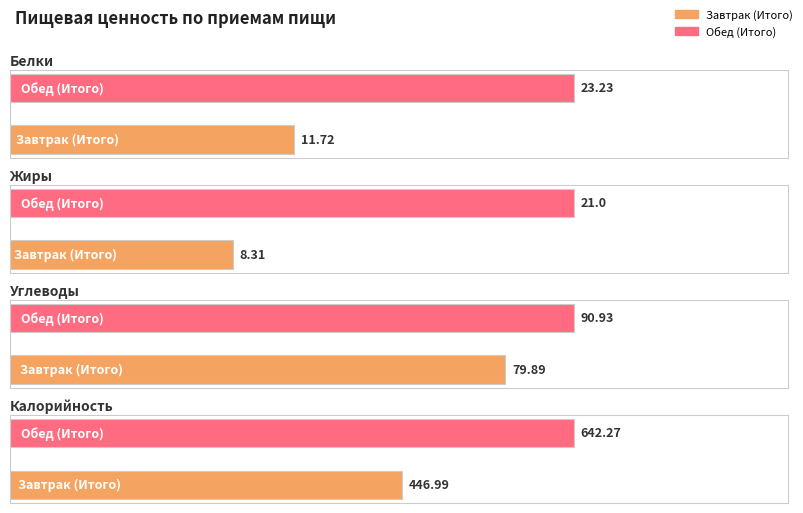

What is the total value across all series at Обед (Итого)?

777.4